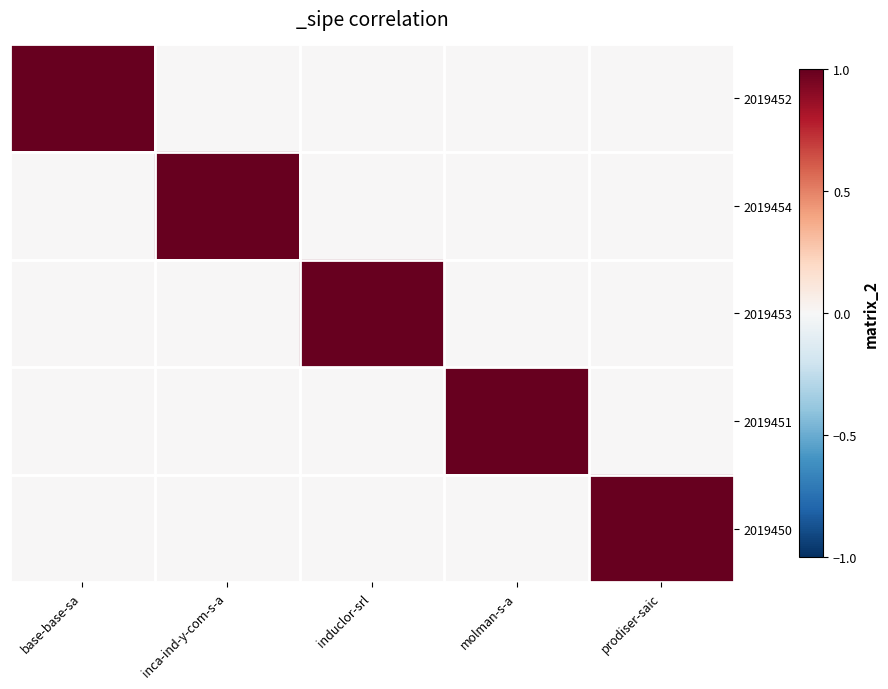

What is the maximum value shown in the chart?

1